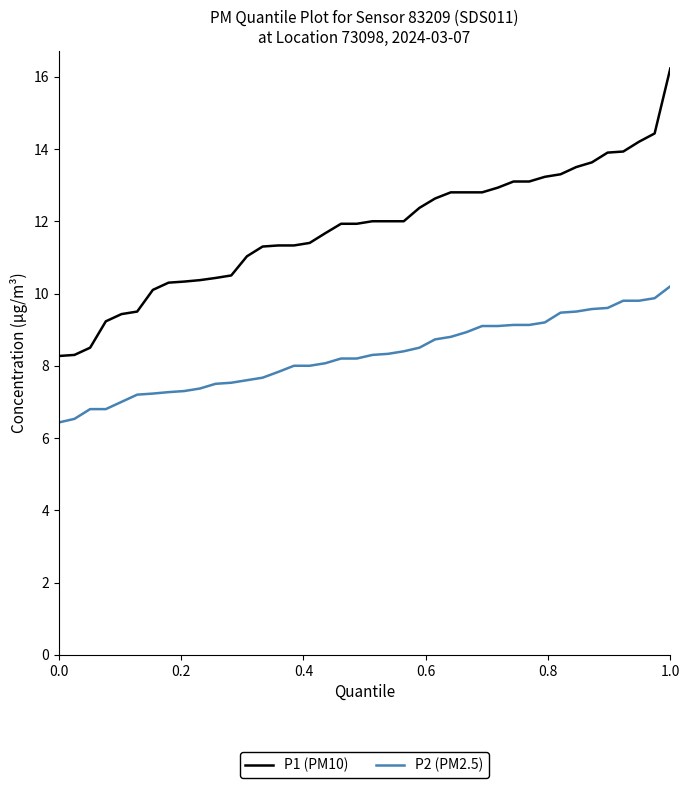

List the series in order of their overall mean, highest first.

P1 (PM10), P2 (PM2.5)